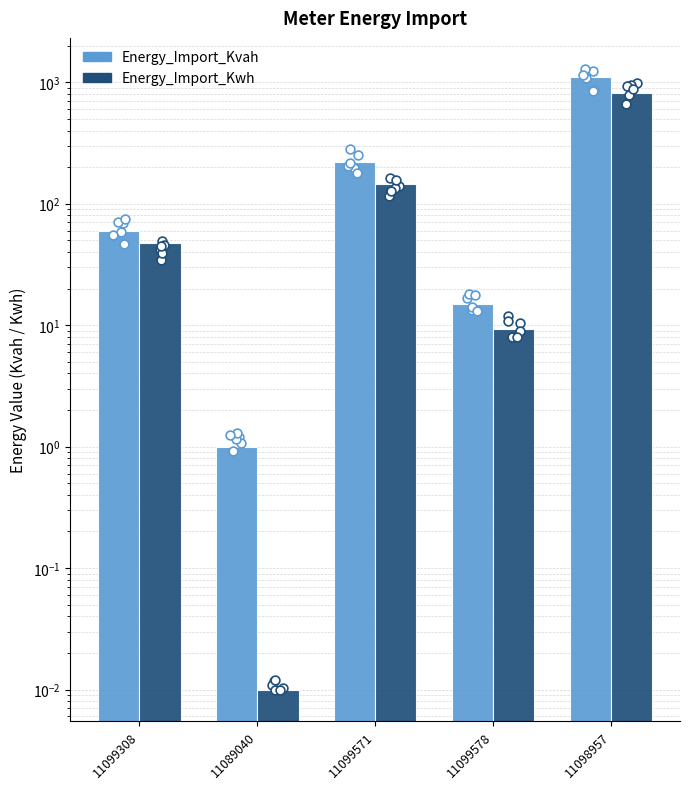

At which category is the sum across all series the highest?

11098957